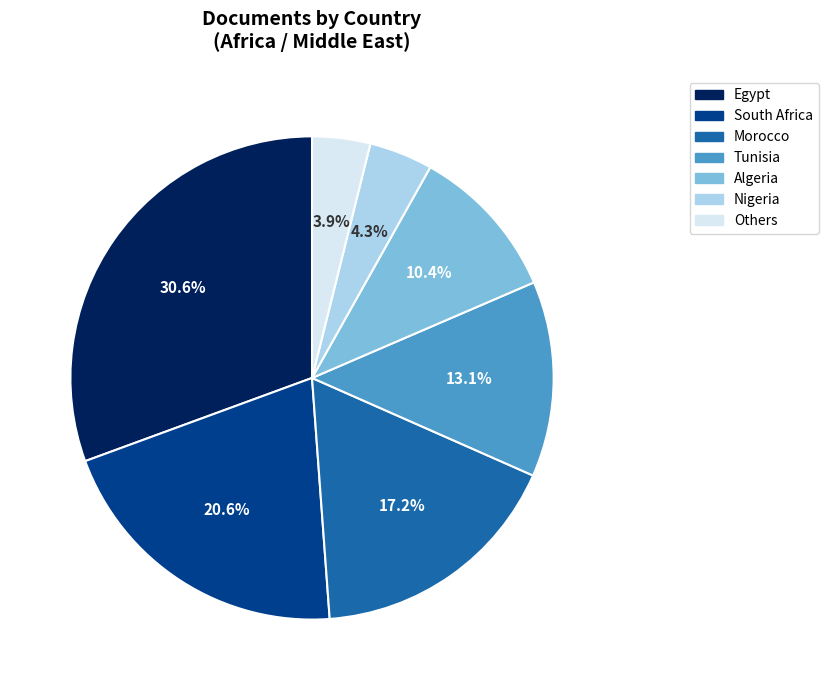

How many segments does this pie chart have?

7